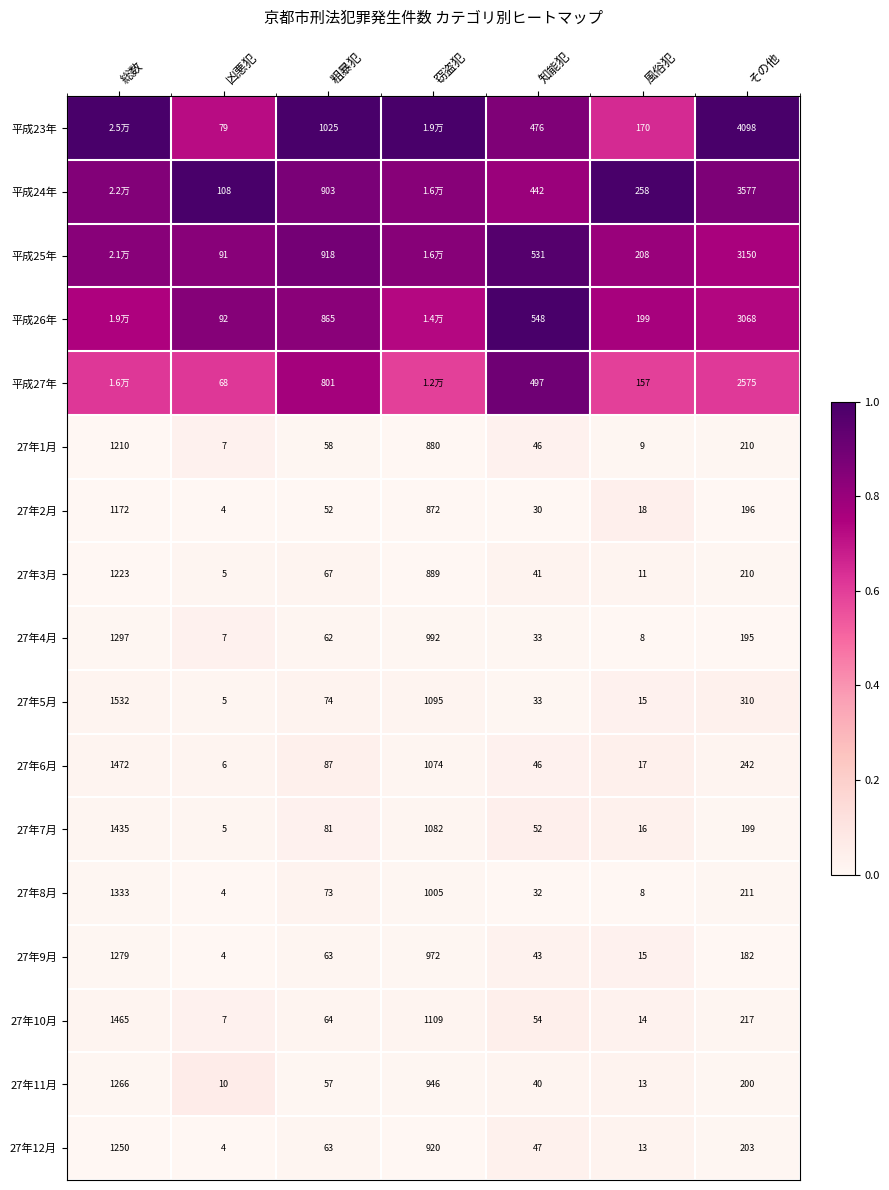

Is the value of 27年6月 at 知能犯 greater than the value of 27年7月 at 風俗犯?

Yes